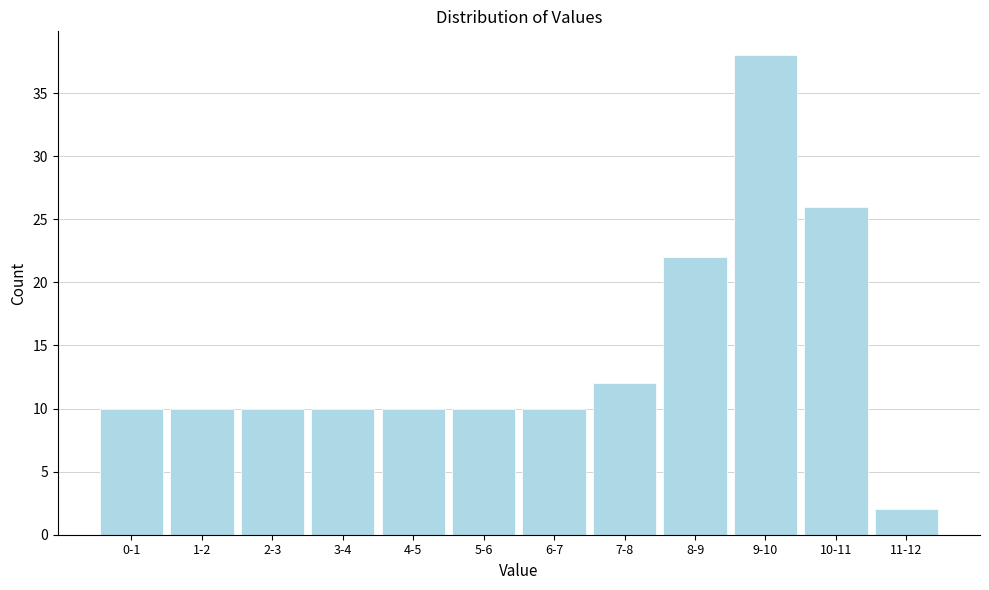

Reading left to right, what are all the values shown in this chart?

0-1=10	1-2=10	2-3=10	3-4=10	4-5=10	5-6=10	6-7=10	7-8=12	8-9=22	9-10=38	10-11=26	11-12=2